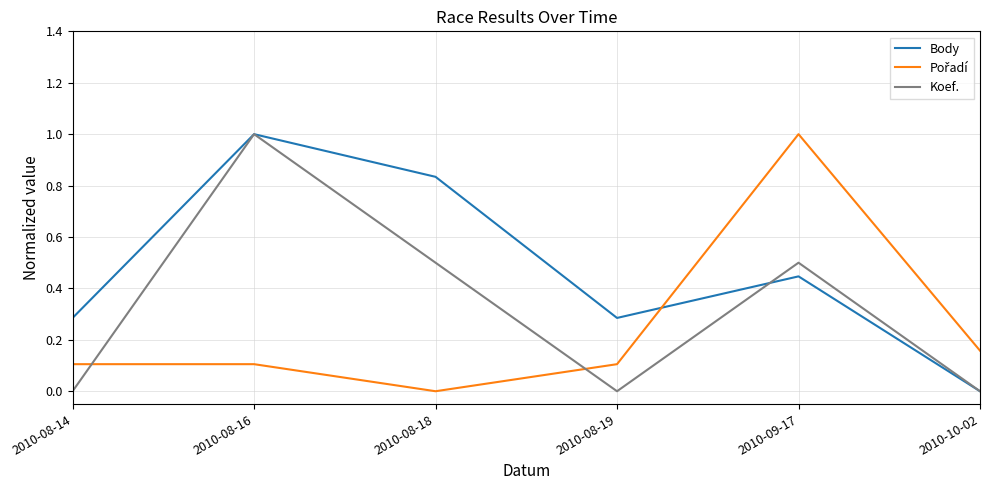

What is the difference between the maximum and minimum values in the Koef. series?

1.0